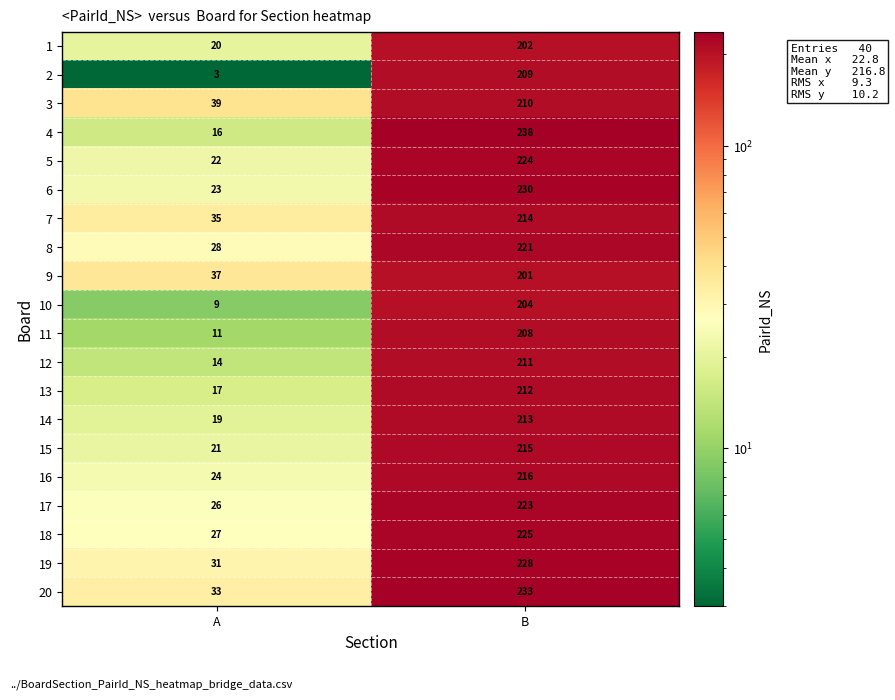

True or false: 3 has a value of 39 at A.

True